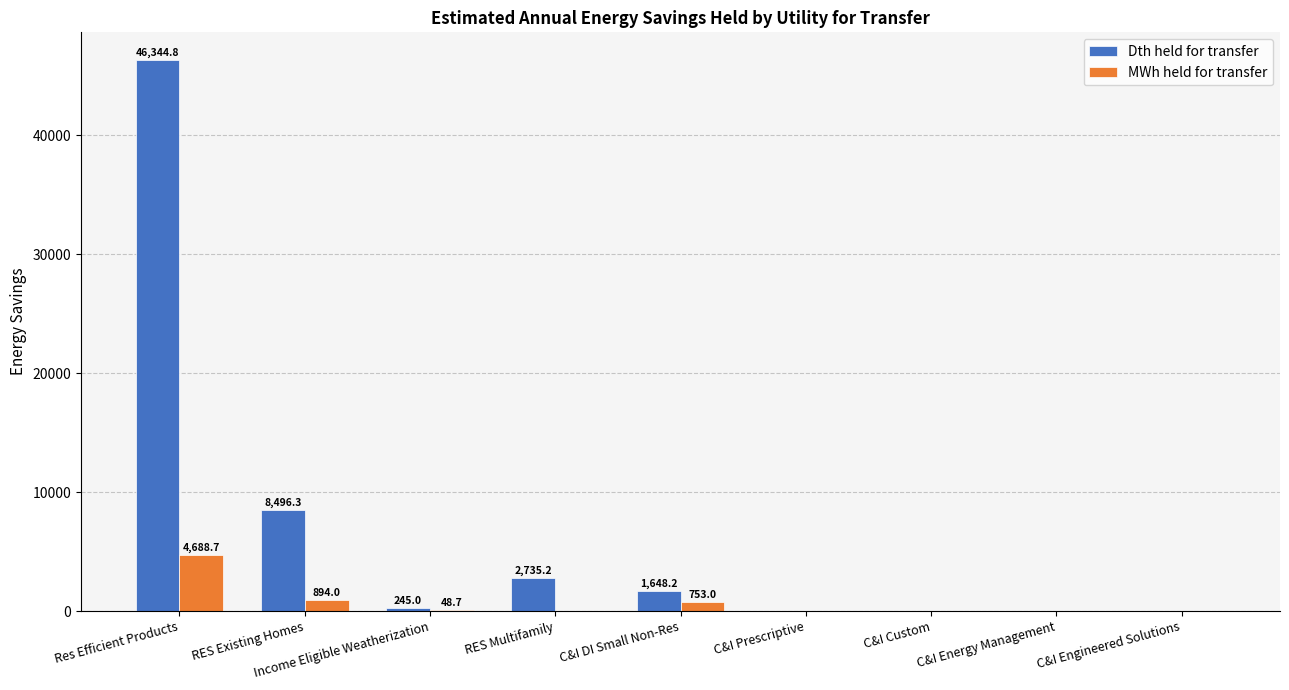

What is the sum of the MWh held for transfer values at C&I Custom and RES Existing Homes?

894.0